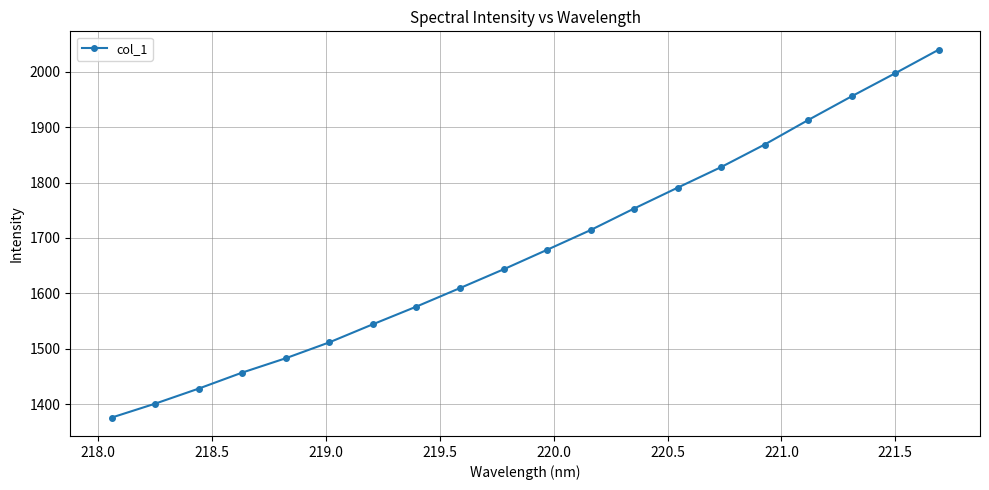

What is the average value?

1678.5